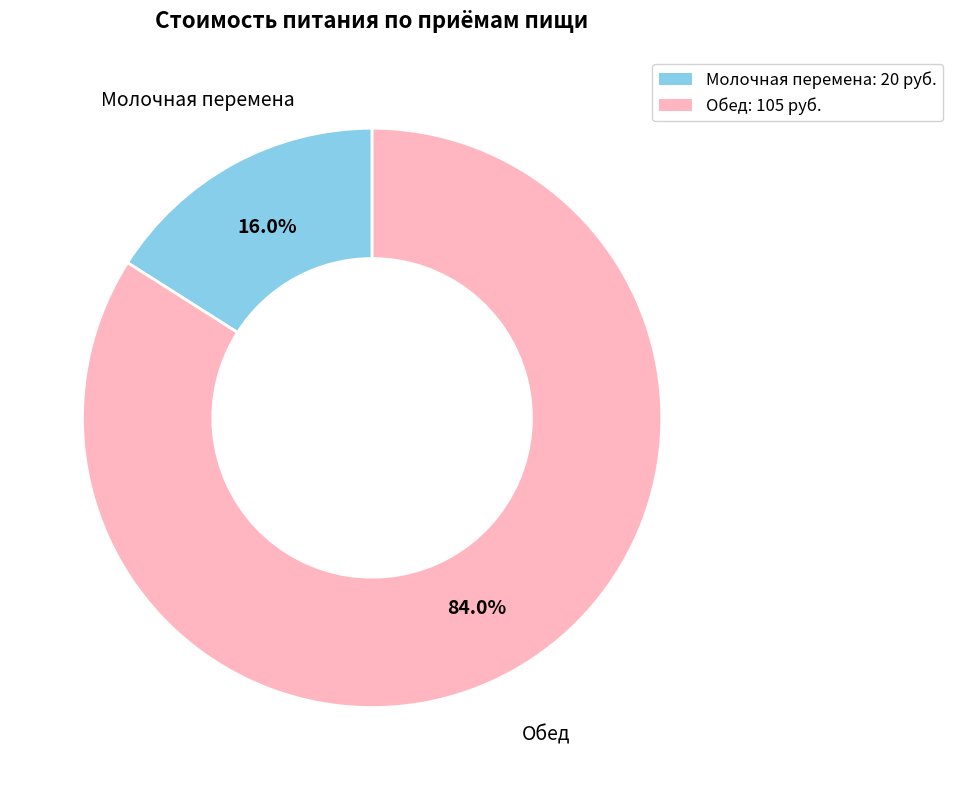

True or false: Обед accounts for 84% of the total.

True